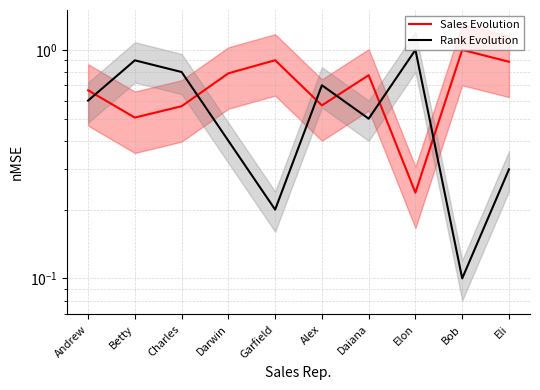

List the series in order of their overall mean, highest first.

Sales Evolution, Rank Evolution